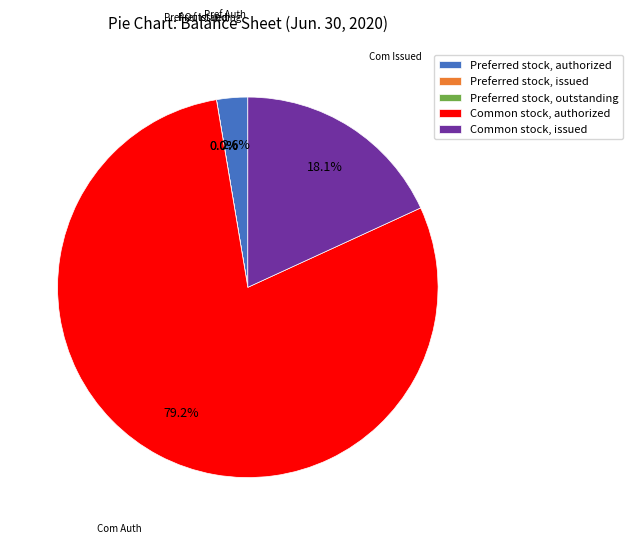

Is Common stock, issued the majority of the pie?

No